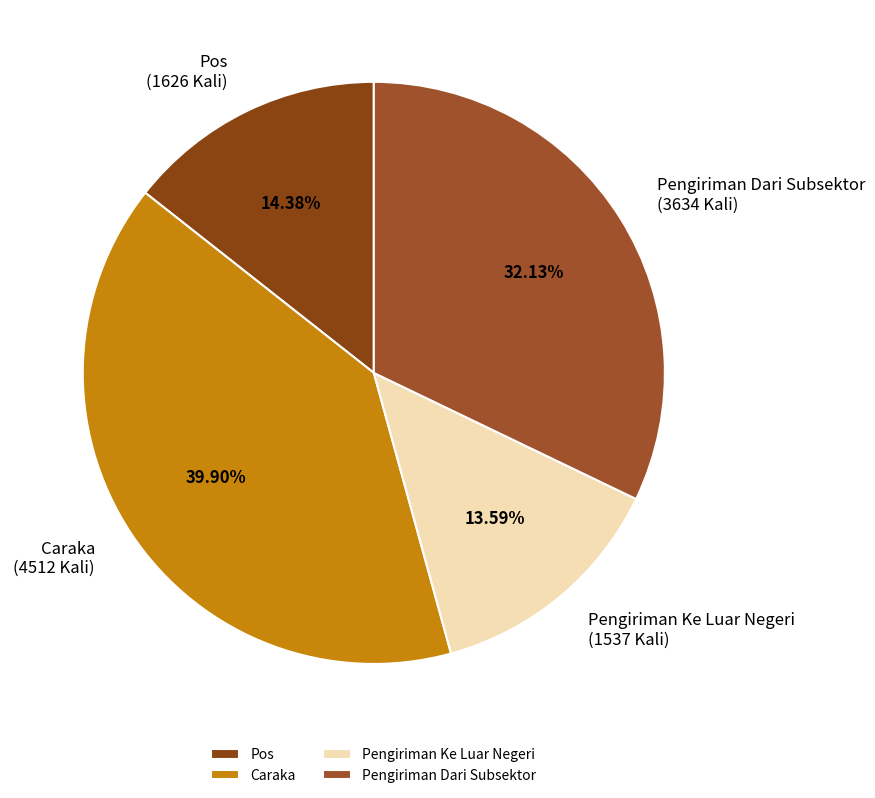

Which has a higher value, Pengiriman Dari Subsektor or Pos?

Pengiriman Dari Subsektor